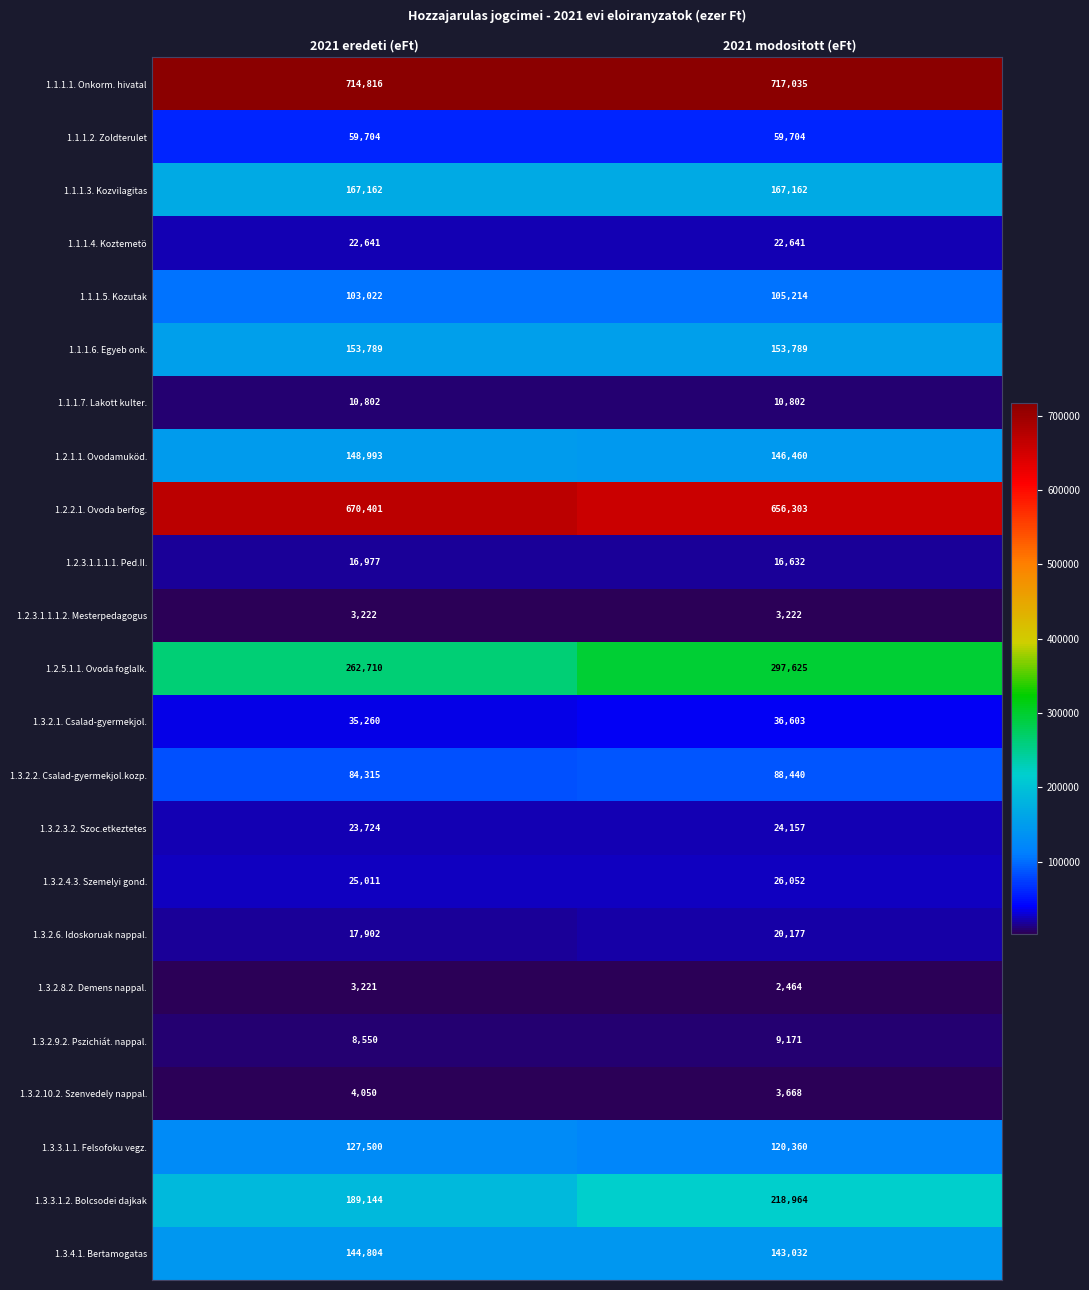

Which series has the widest spread of values?

1.2.5.1.1. Ovoda foglalk.